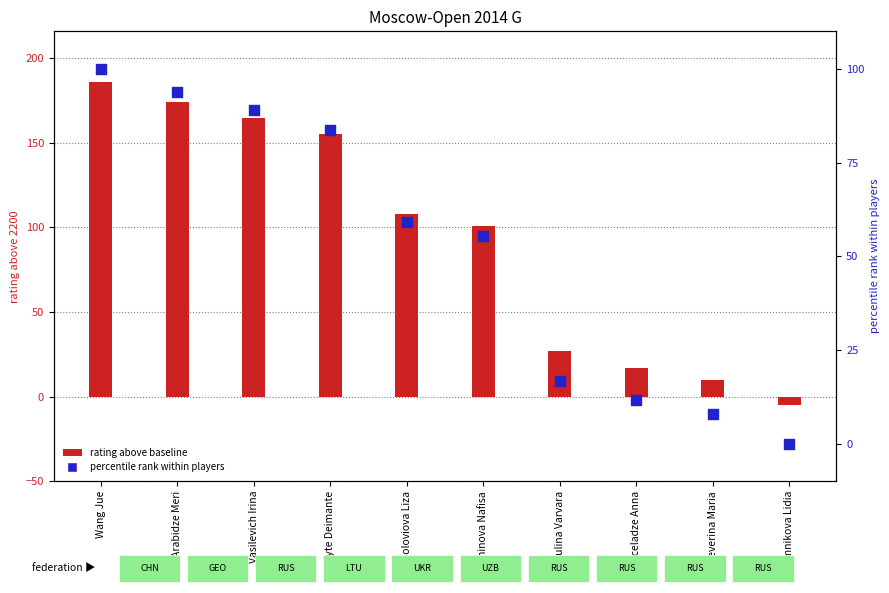

At how many categories does at least one series exceed 163?

3